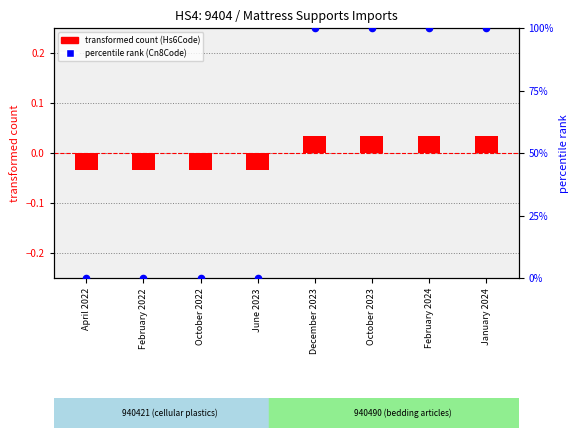

Which series has the largest Y range (max minus min)?

percentile rank within the sample